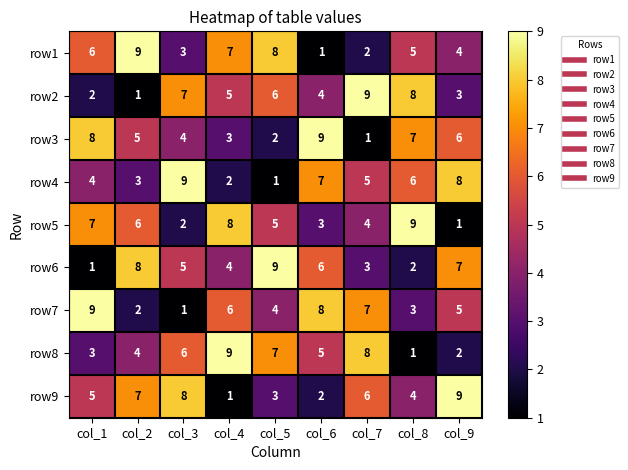

What is the approximate value of row1 at col_5?

8